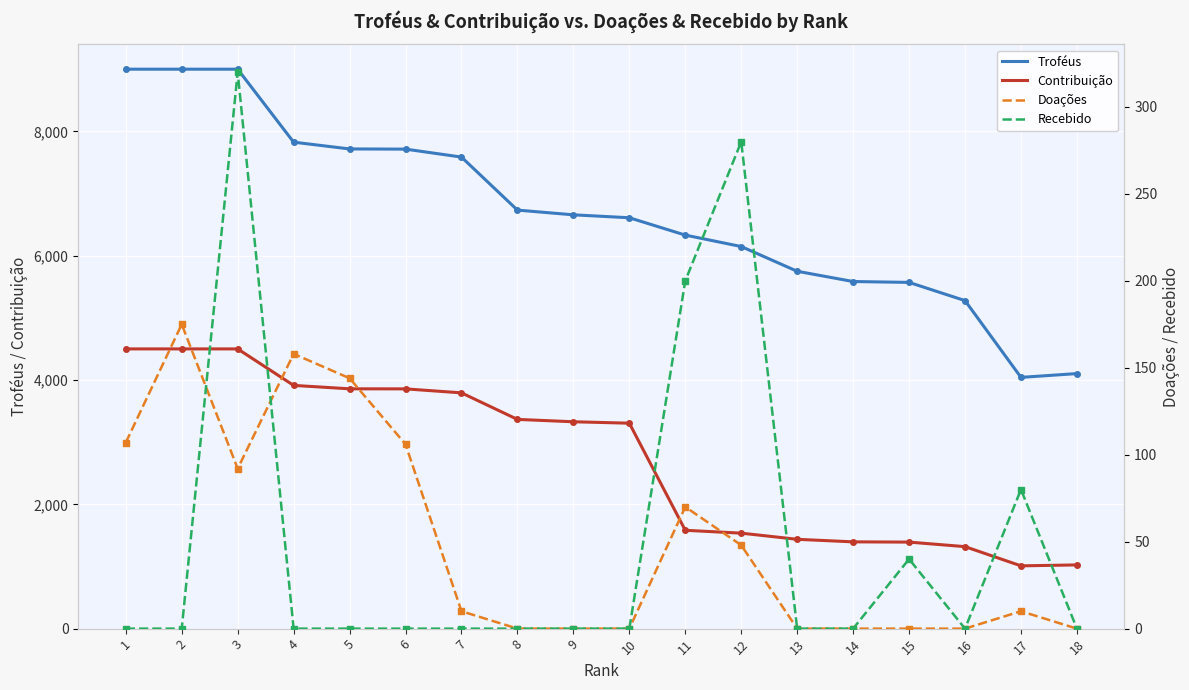

Which series has the widest spread of values?

Troféus